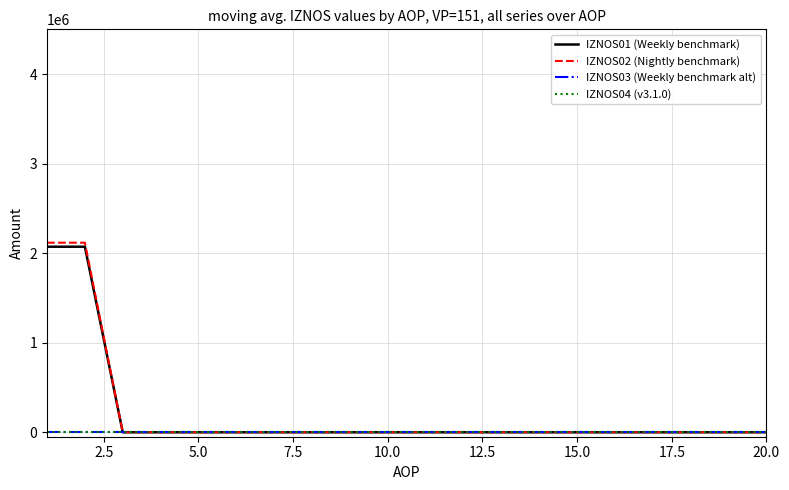

Does the chart display data point markers on the line(s)?

No